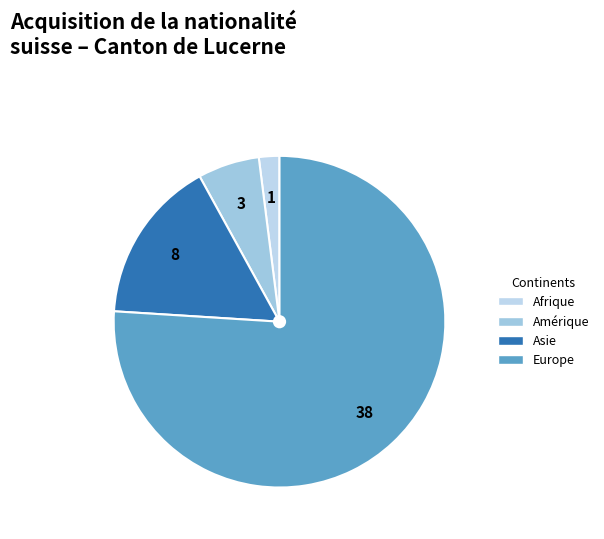

Count the number of slices in the pie.

4